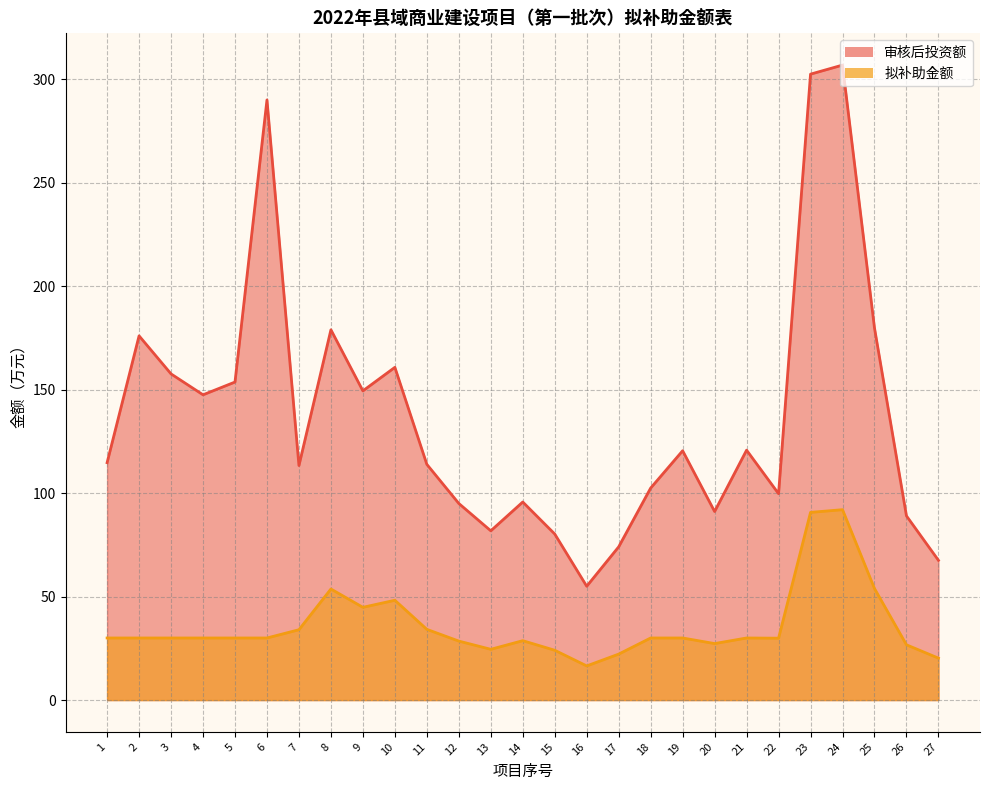

What is the difference between the highest and lowest values at 23?

211.8